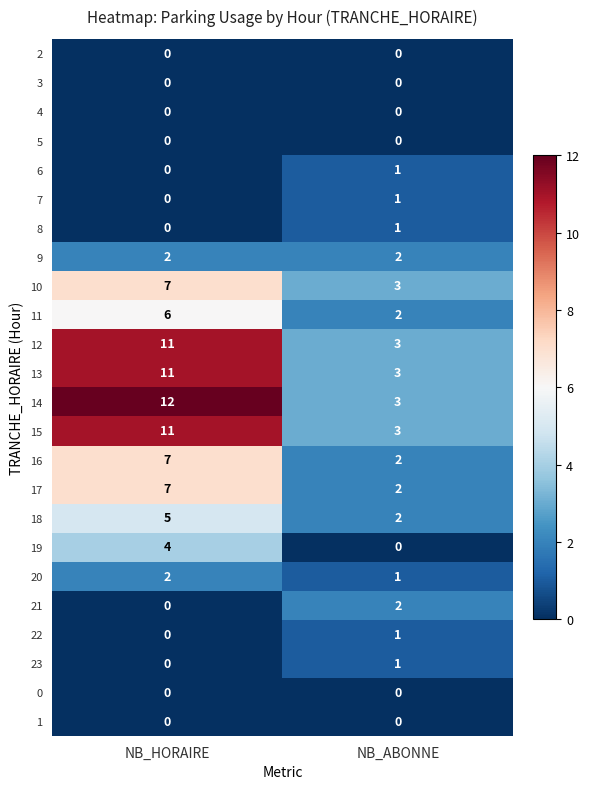

The value of 11 at NB_HORAIRE is 2. True or false?

False